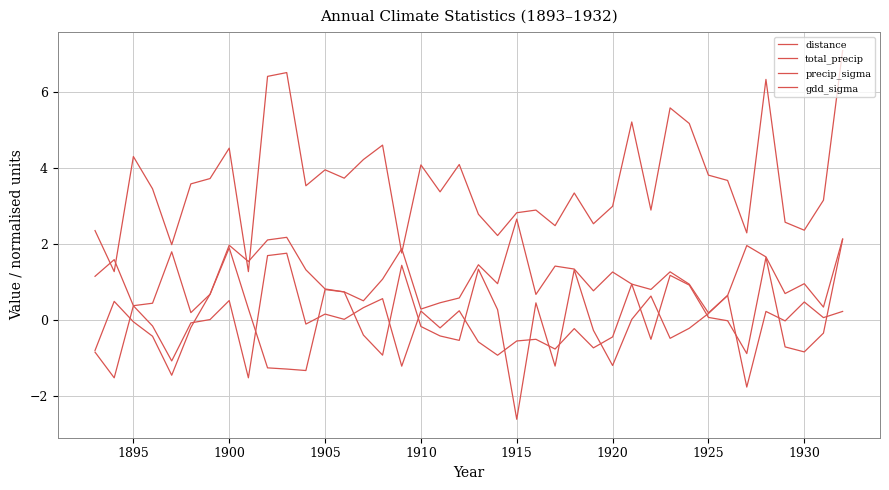

Count the number of categories in the chart.

40